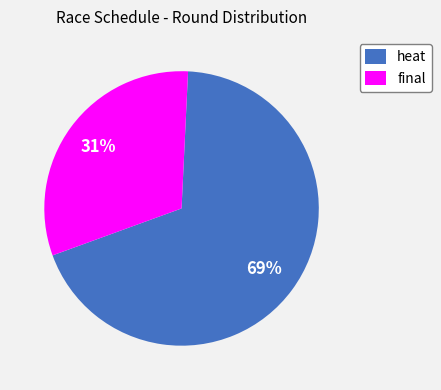

How many slices are in this pie chart?

2